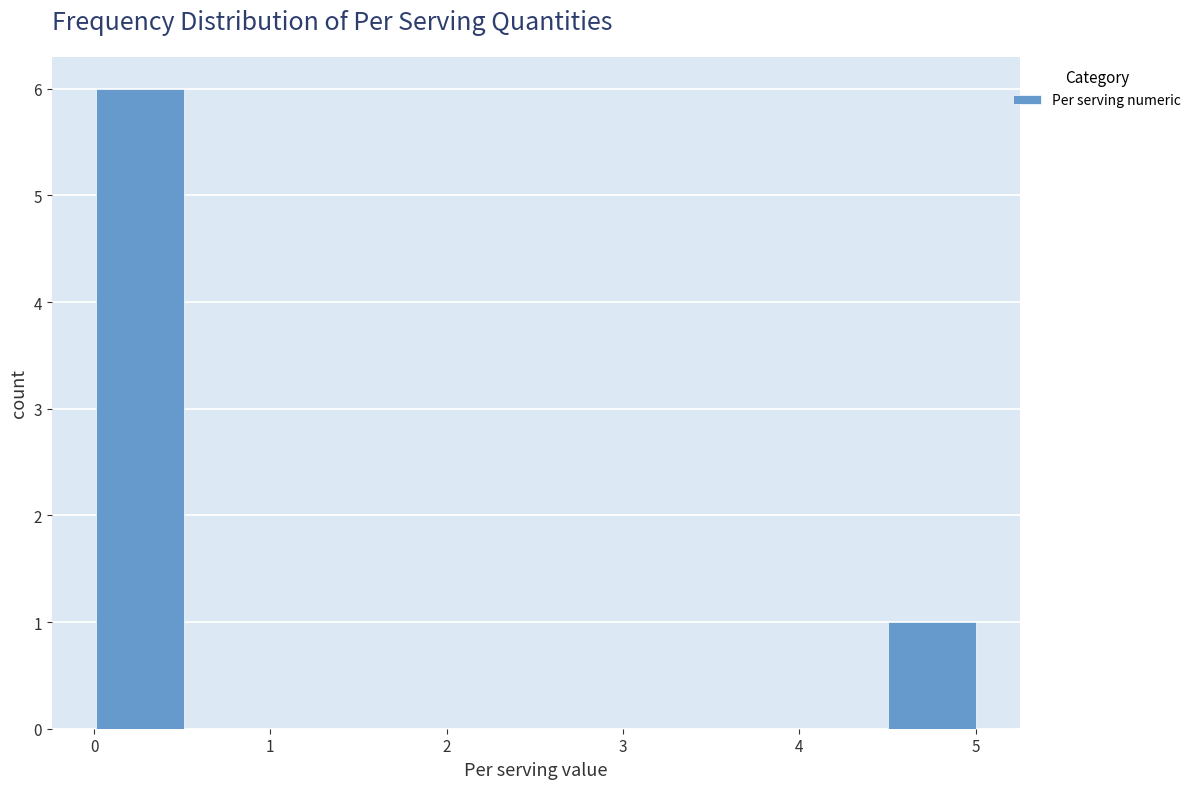

Reading left to right, list every bar in this chart as the range it spans on the x-axis followed by its height. Neither the bar edges nor the heights are printed on the chart, so give them approximately, as read against the axes.

0.0 to 0.5: 6
0.5 to 1.0: 0
1.0 to 1.5: 0
1.5 to 2.0: 0
2.0 to 2.5: 0
2.5 to 3.0: 0
3.0 to 3.5: 0
3.5 to 4.0: 0
4.0 to 4.5: 0
4.5 to 5.0: 1